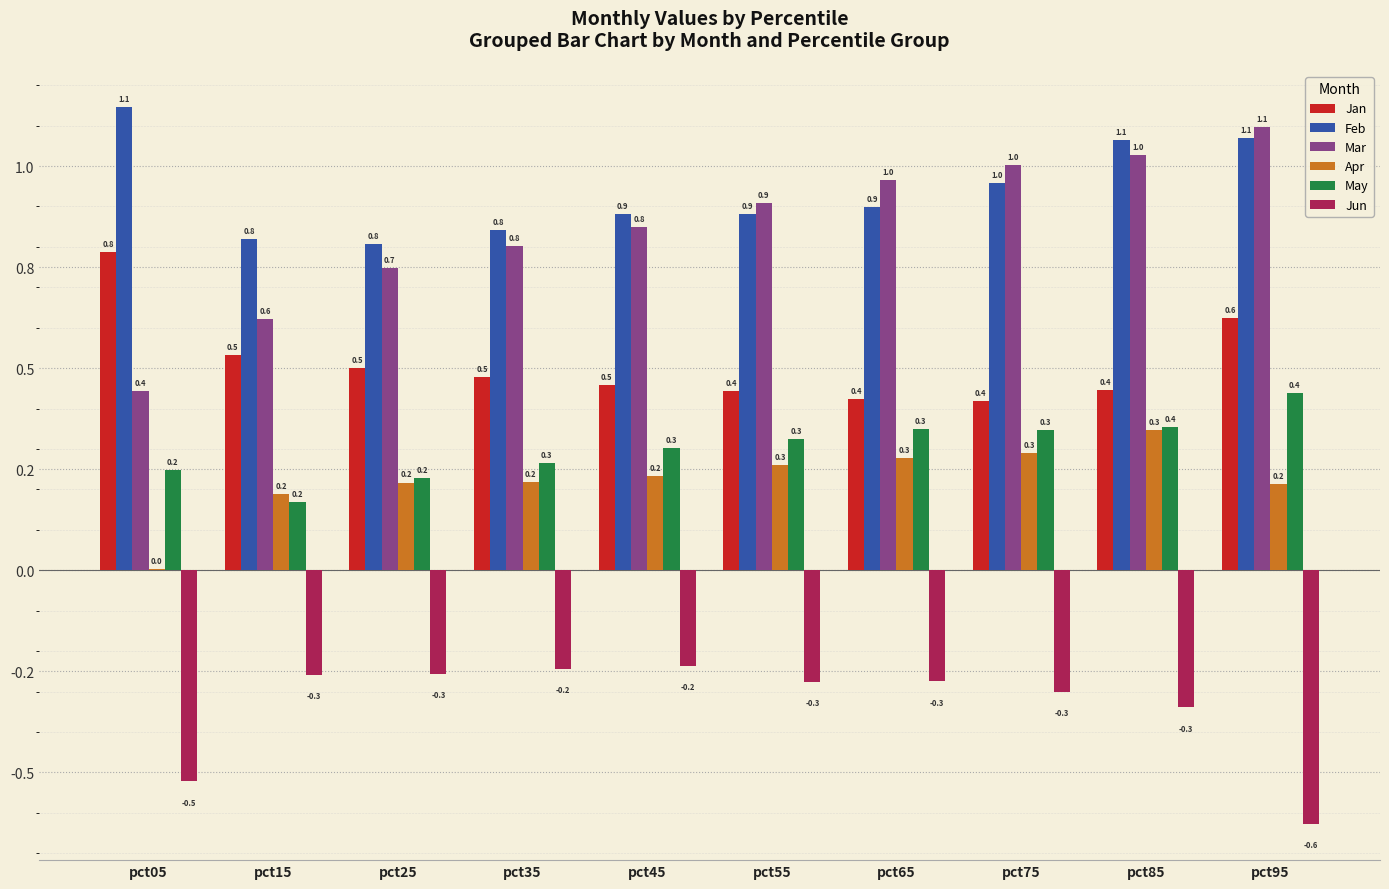

Where is Mar nearest to the value 0?

pct05